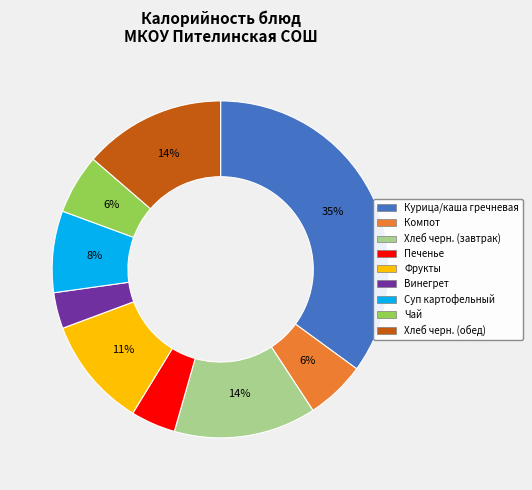

Between Компот and Фрукты, which is larger?

Фрукты